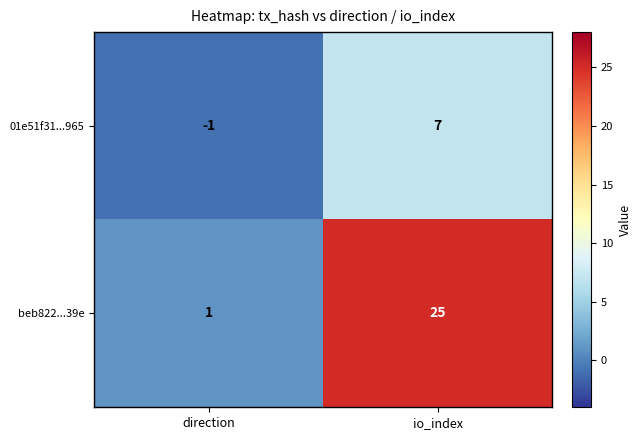

At which category is the sum across all series the highest?

io_index